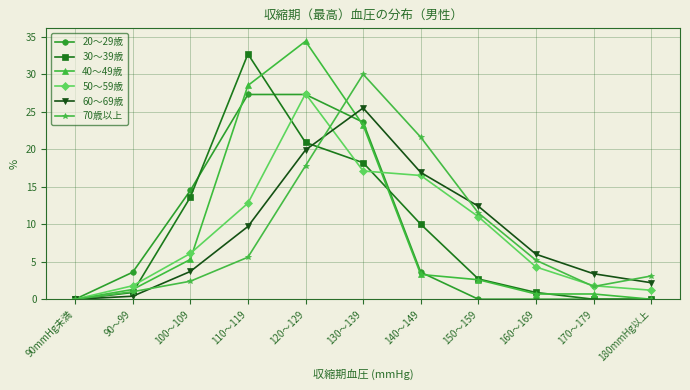

Does the chart have visible grid lines?

Yes